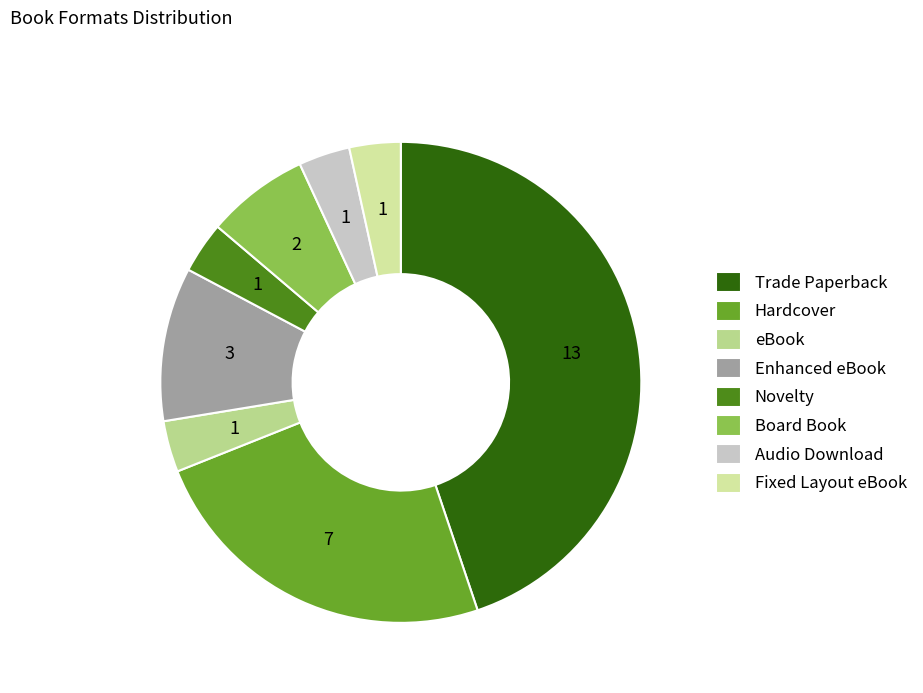

Count the number of slices in the pie.

8